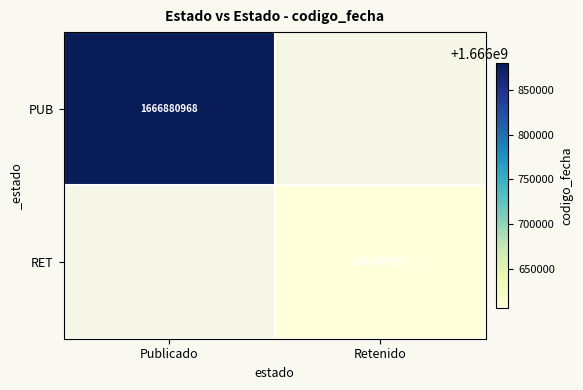

The RET series shows 1666605597 at Retenido. True or false?

True